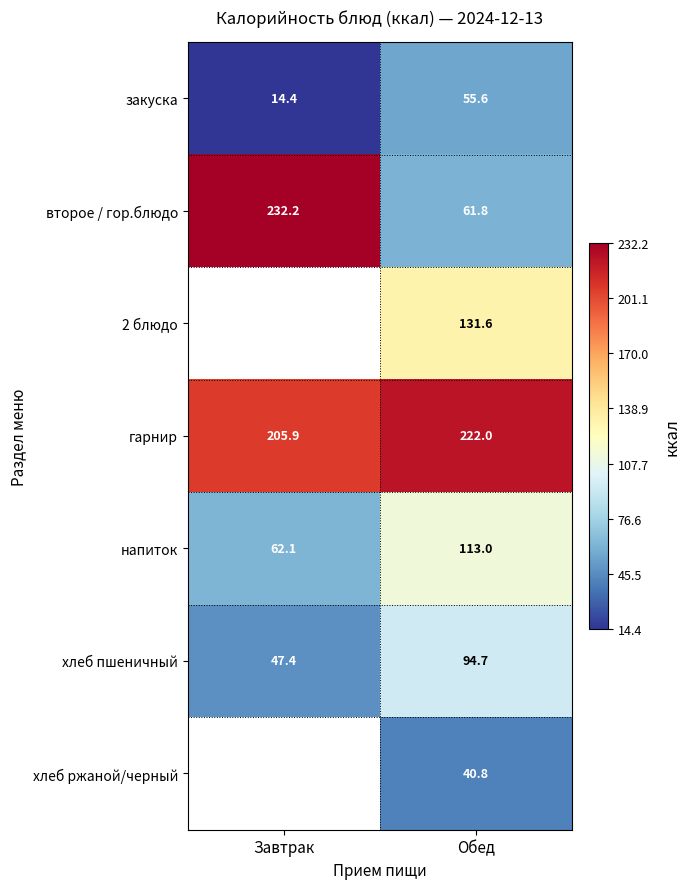

Which has a higher value, Обед or Завтрак?

Обед